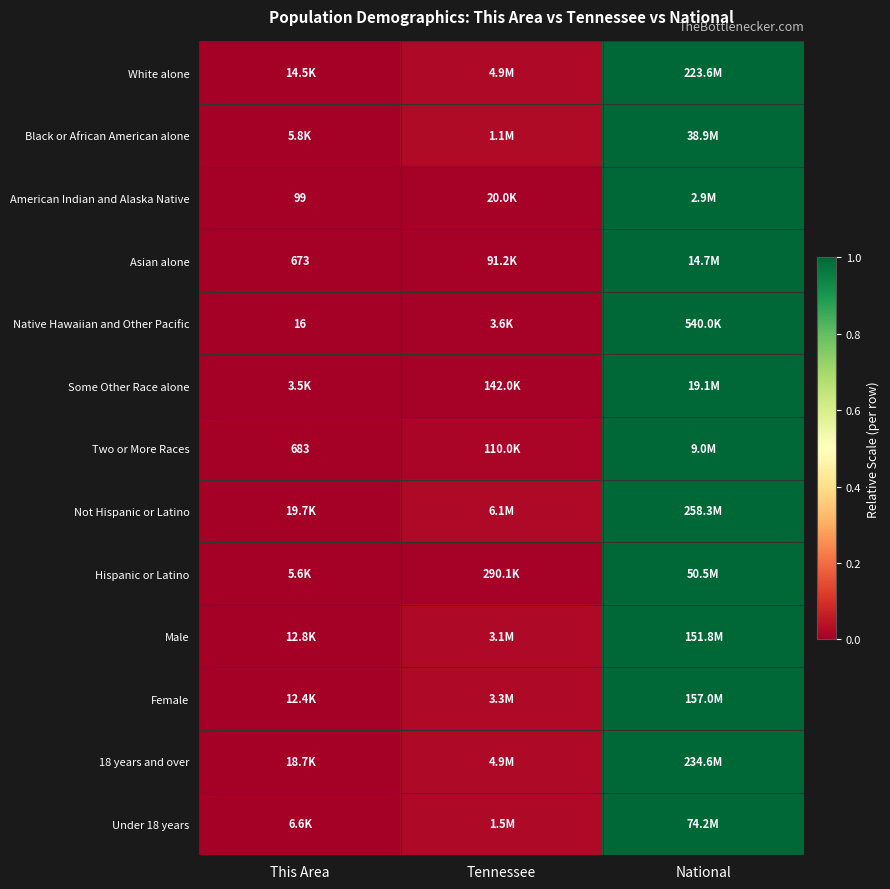

The Native Hawaiian and Other Pacific series shows 1.3 at National. True or false?

False